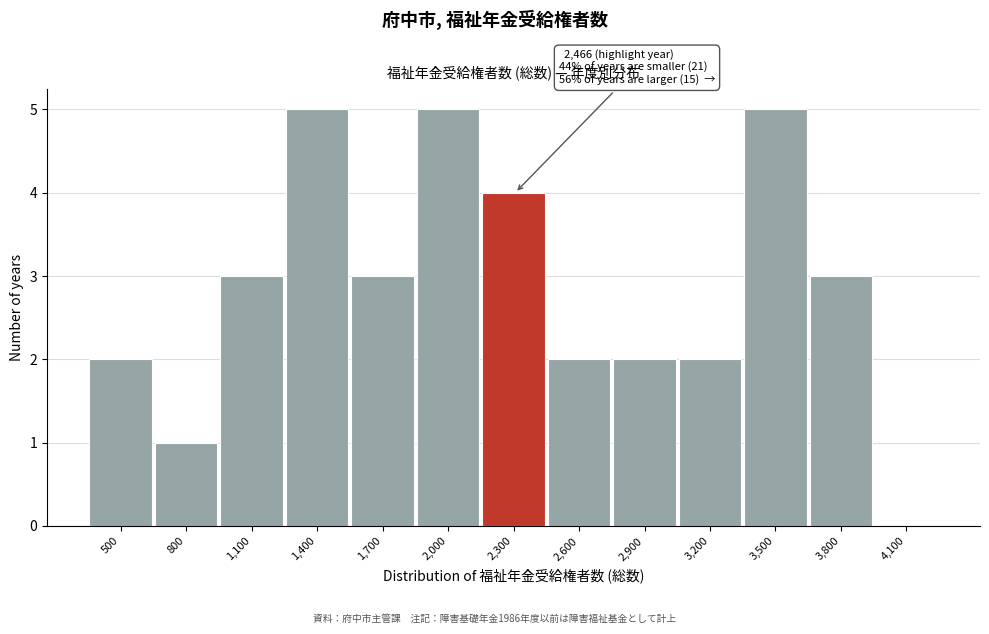

Reading left to right, list all the values displayed in this chart.

500=2	800=1	1,100=3	1,400=5	1,700=3	2,000=5	2,300=4	2,600=2	2,900=2	3,200=2	3,500=5	3,800=3	4,100=0